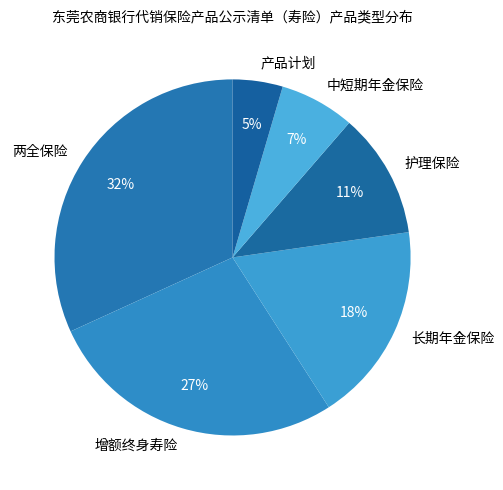

Do 护理保险 and 产品计划 together represent more than half of the pie?

No